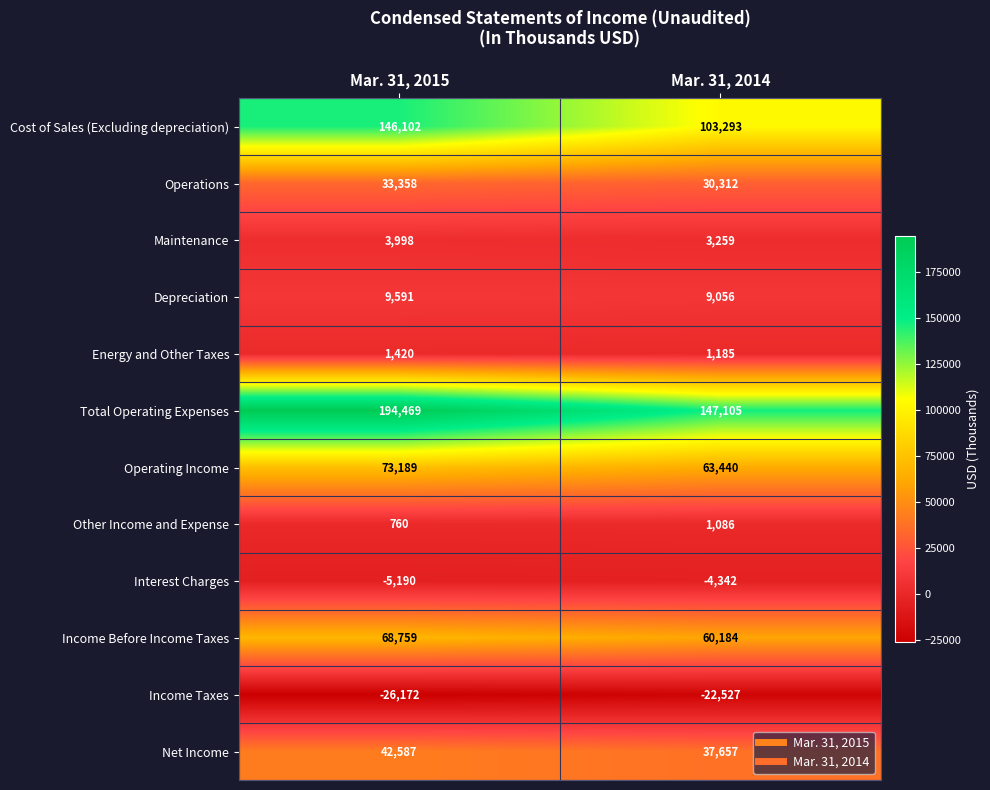

What is the total value across all series at Mar. 31, 2015?

542871